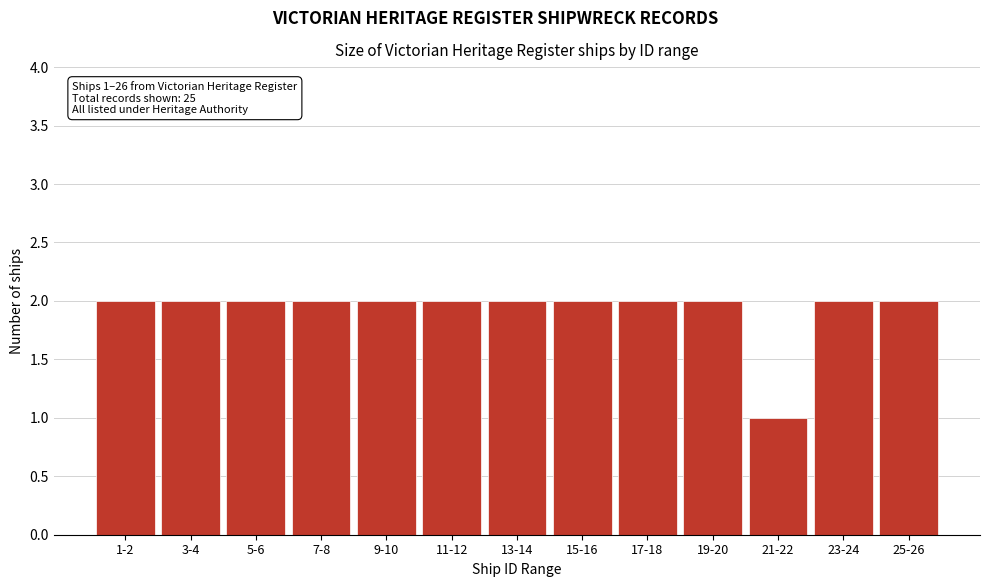

Reading left to right, list all the values displayed in this chart.

2	2	2	2	2	2	2	2	2	2	1	2	2